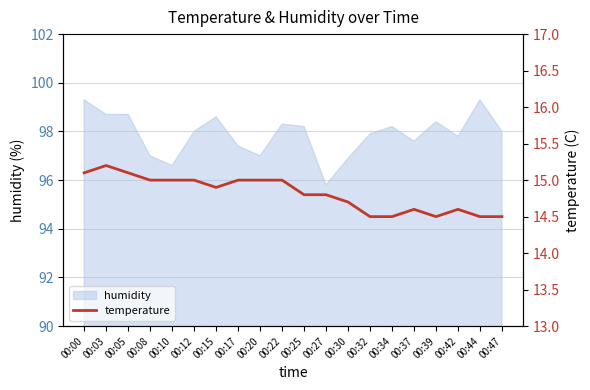

The value of humidity at 00:27 is 95.8. True or false?

True